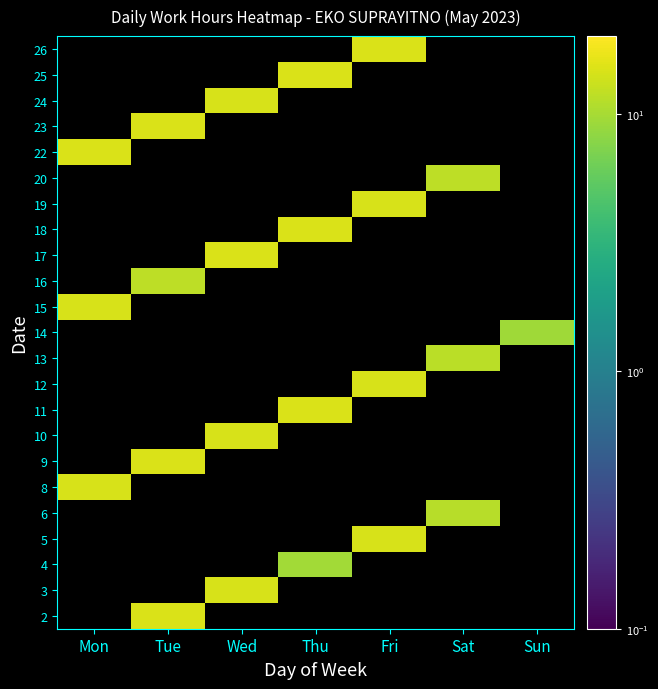

Reading left to right, what are all the values shown in this chart?

2: Mon=0.0	Tue=14.8	Wed=0.0	Thu=0.0	Fri=0.0	Sat=0.0	Sun=0.0
3: Mon=0.0	Tue=0.0	Wed=14.6	Thu=0.0	Fri=0.0	Sat=0.0	Sun=0.0
4: Mon=0.0	Tue=0.0	Wed=0.0	Thu=9.6	Fri=0.0	Sat=0.0	Sun=0.0
5: Mon=0.0	Tue=0.0	Wed=0.0	Thu=0.0	Fri=14.6	Sat=0.0	Sun=0.0
6: Mon=0.0	Tue=0.0	Wed=0.0	Thu=0.0	Fri=0.0	Sat=11.3	Sun=0.0
8: Mon=14.6	Tue=0.0	Wed=0.0	Thu=0.0	Fri=0.0	Sat=0.0	Sun=0.0
9: Mon=0.0	Tue=14.7	Wed=0.0	Thu=0.0	Fri=0.0	Sat=0.0	Sun=0.0
10: Mon=0.0	Tue=0.0	Wed=14.6	Thu=0.0	Fri=0.0	Sat=0.0	Sun=0.0
11: Mon=0.0	Tue=0.0	Wed=0.0	Thu=14.7	Fri=0.0	Sat=0.0	Sun=0.0
12: Mon=0.0	Tue=0.0	Wed=0.0	Thu=0.0	Fri=14.4	Sat=0.0	Sun=0.0
13: Mon=0.0	Tue=0.0	Wed=0.0	Thu=0.0	Fri=0.0	Sat=11.7	Sun=0.0
14: Mon=0.0	Tue=0.0	Wed=0.0	Thu=0.0	Fri=0.0	Sat=0.0	Sun=9.5
15: Mon=14.7	Tue=0.0	Wed=0.0	Thu=0.0	Fri=0.0	Sat=0.0	Sun=0.0
16: Mon=0.0	Tue=11.7	Wed=0.0	Thu=0.0	Fri=0.0	Sat=0.0	Sun=0.0
17: Mon=0.0	Tue=0.0	Wed=14.7	Thu=0.0	Fri=0.0	Sat=0.0	Sun=0.0
18: Mon=0.0	Tue=0.0	Wed=0.0	Thu=14.7	Fri=0.0	Sat=0.0	Sun=0.0
19: Mon=0.0	Tue=0.0	Wed=0.0	Thu=0.0	Fri=14.6	Sat=0.0	Sun=0.0
20: Mon=0.0	Tue=0.0	Wed=0.0	Thu=0.0	Fri=0.0	Sat=11.8	Sun=0.0
22: Mon=14.8	Tue=0.0	Wed=0.0	Thu=0.0	Fri=0.0	Sat=0.0	Sun=0.0
23: Mon=0.0	Tue=14.7	Wed=0.0	Thu=0.0	Fri=0.0	Sat=0.0	Sun=0.0
24: Mon=0.0	Tue=0.0	Wed=14.6	Thu=0.0	Fri=0.0	Sat=0.0	Sun=0.0
25: Mon=0.0	Tue=0.0	Wed=0.0	Thu=14.8	Fri=0.0	Sat=0.0	Sun=0.0
26: Mon=0.0	Tue=0.0	Wed=0.0	Thu=0.0	Fri=14.8	Sat=0.0	Sun=0.0